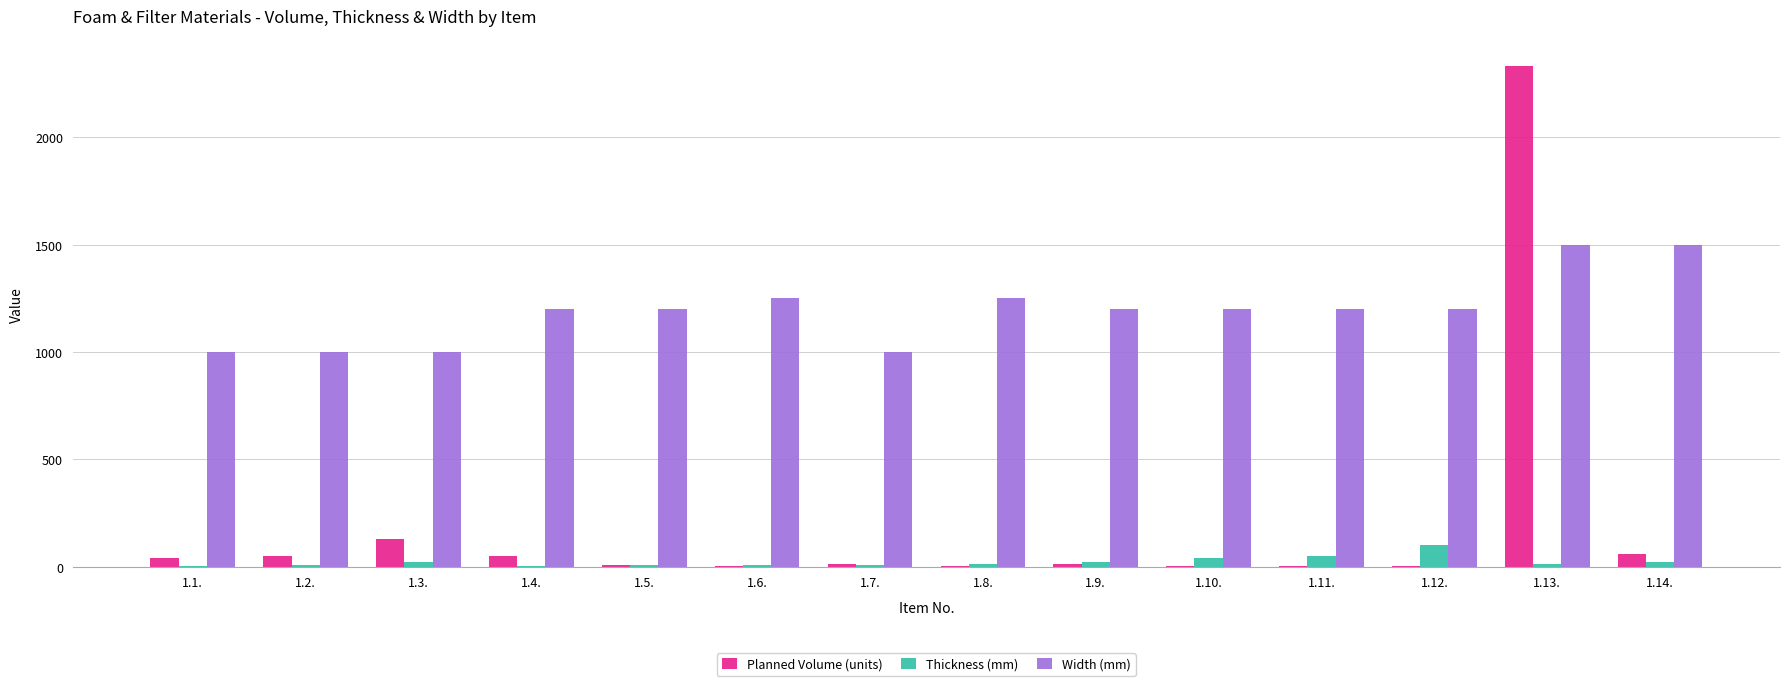

What are all the series names shown in the legend?

Planned Volume (units), Thickness (mm), Width (mm)